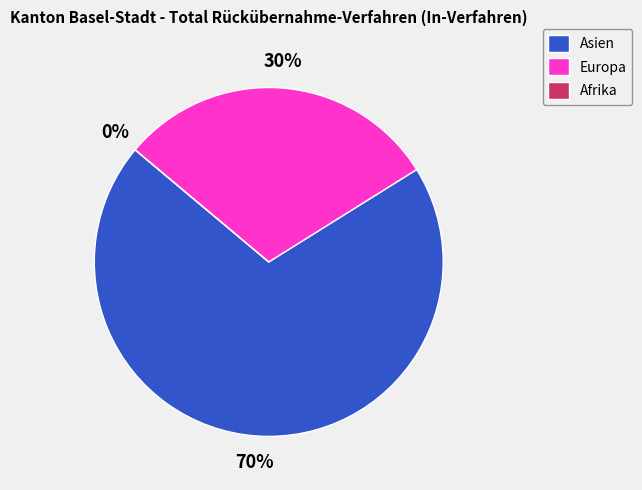

To the nearest percent, what percentage of the pie is Asien?

70%